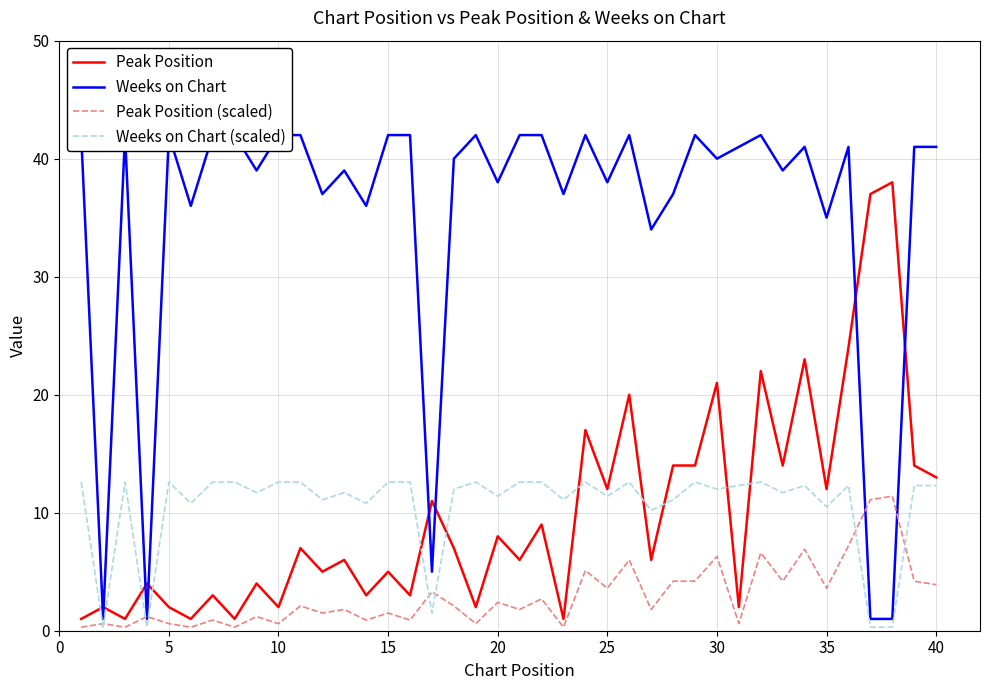

True or false: Peak Position (scaled) and Weeks on Chart (scaled) intersect in this chart.

True